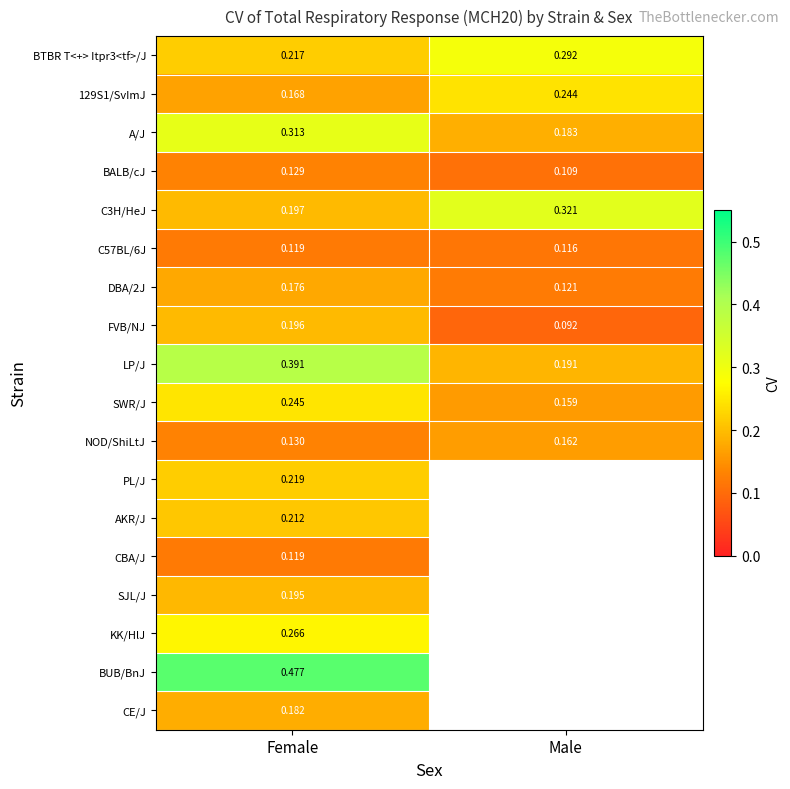

What is the difference between the highest and lowest values at Male?

0.2